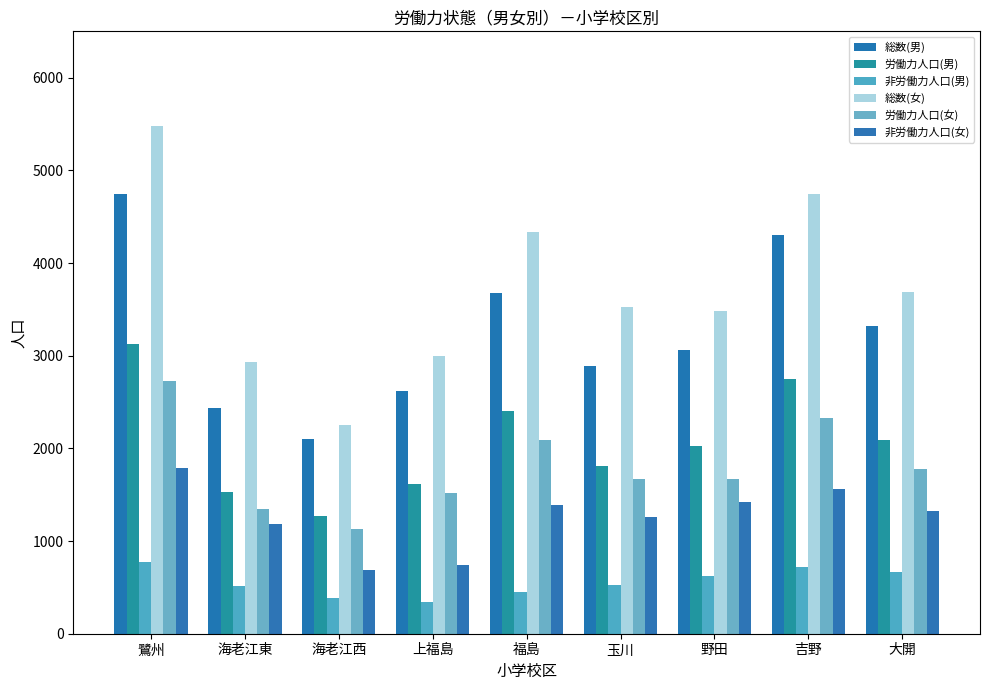

At how many categories does at least one series exceed 1551?

9